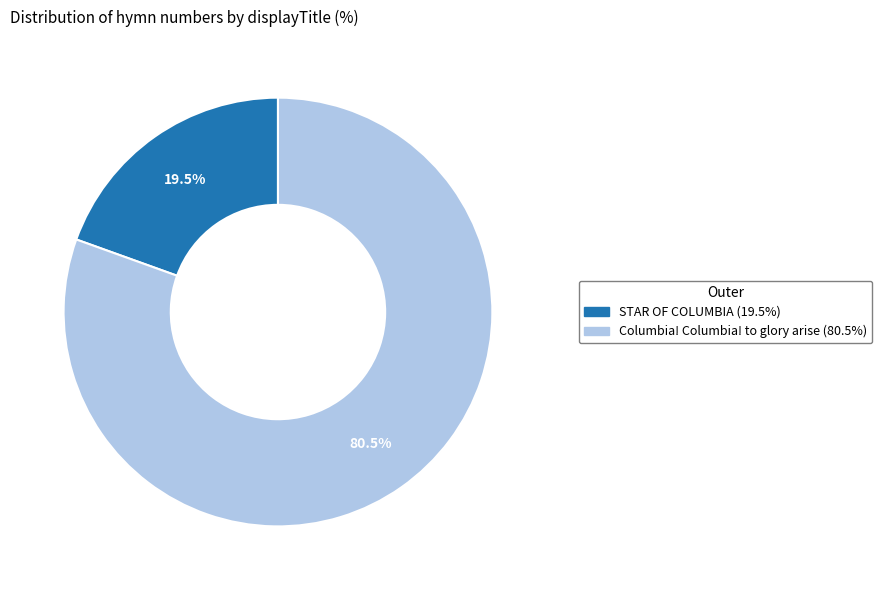

Count the number of slices in the pie.

2